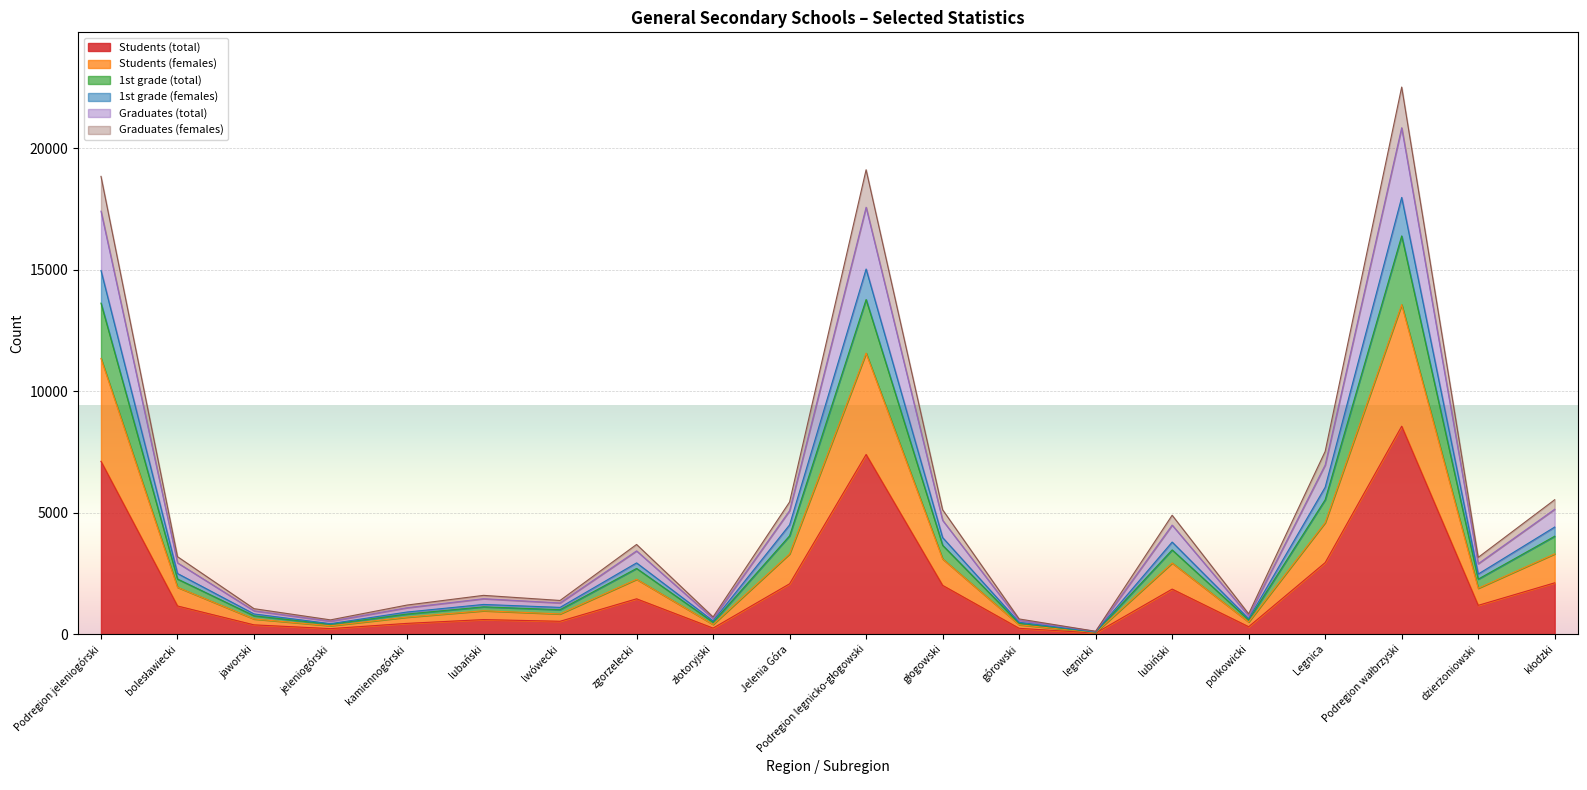

What position from the left is kłodzki?

20